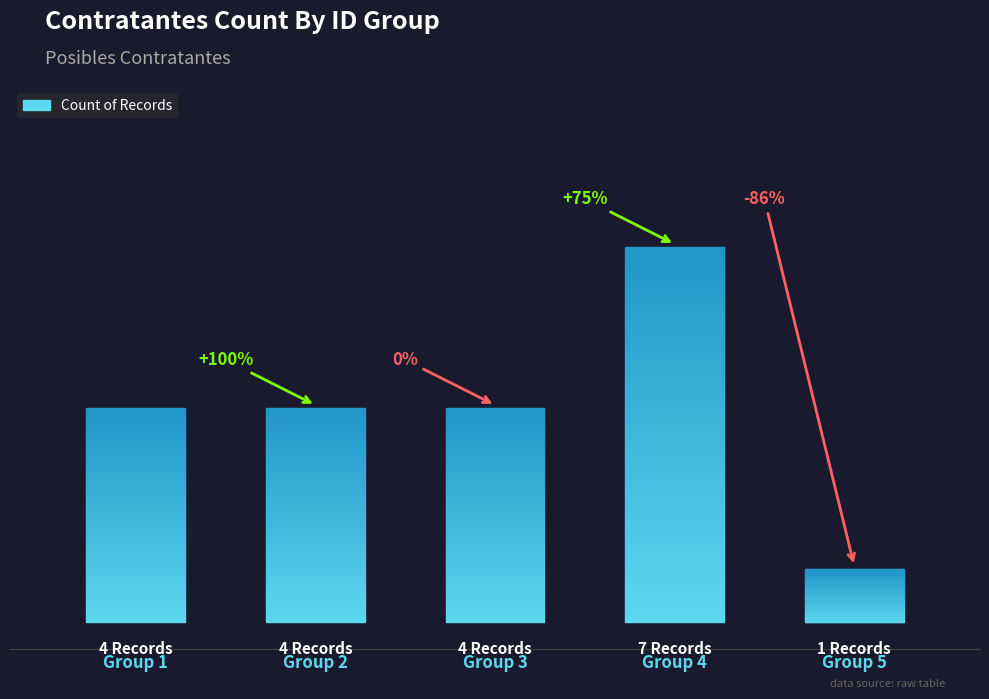

Which label corresponds to the smallest value in the chart?

Group 5